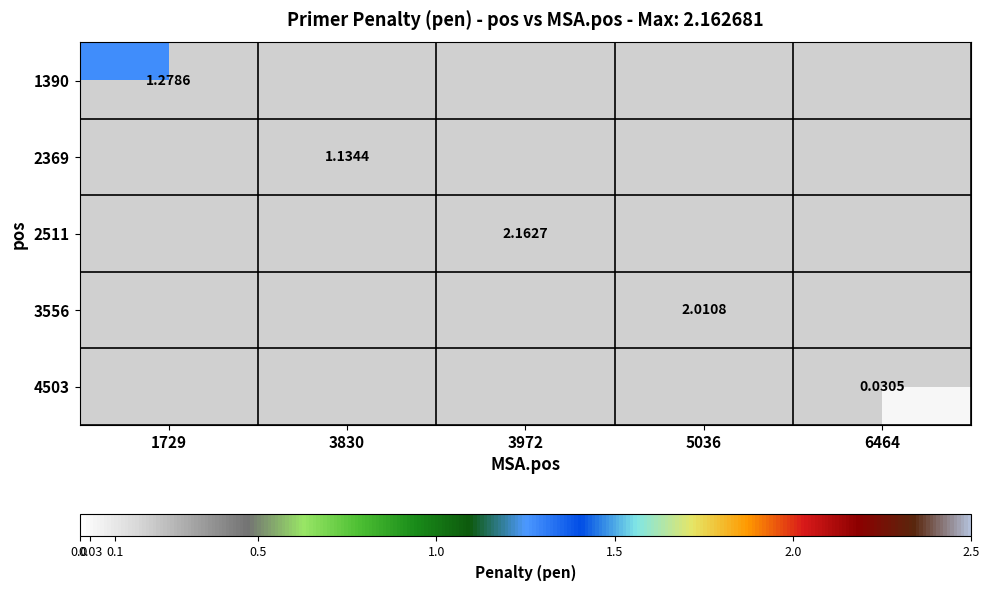

At how many categories does at least one series exceed 0?

5